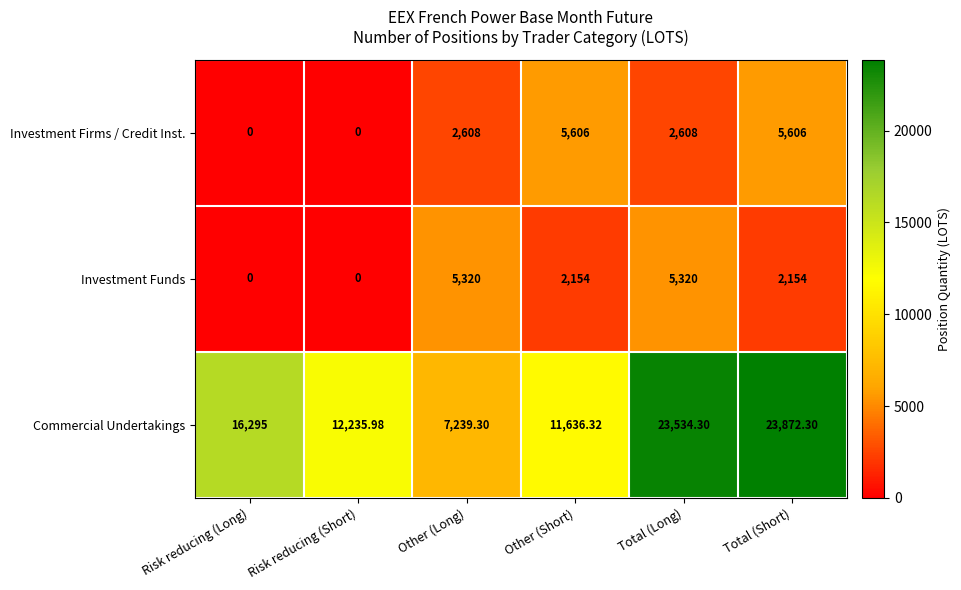

Which series changed the most between Risk reducing (Short) and Total (Short)?

Commercial Undertakings